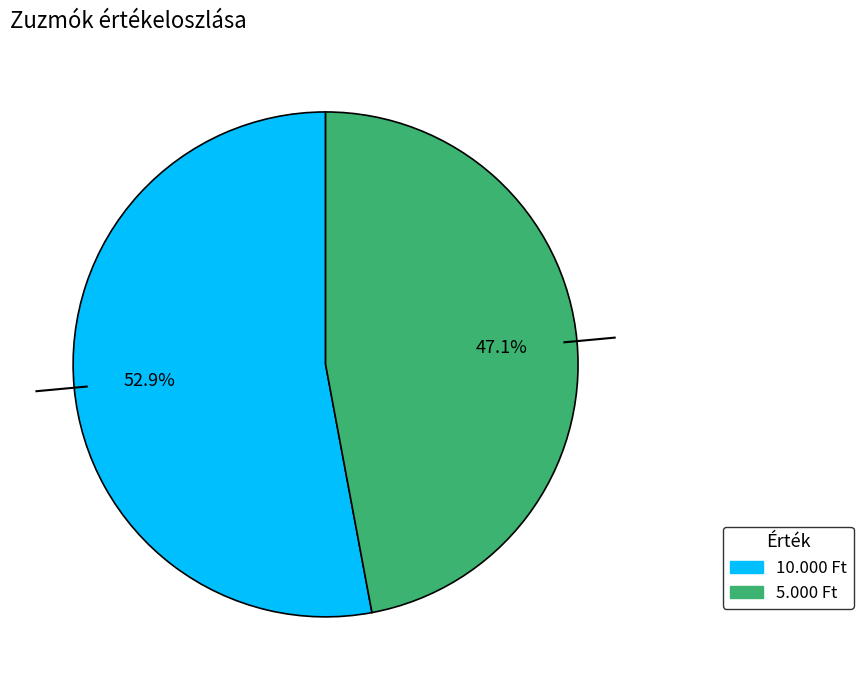

Rank the categories by value from highest to lowest.

10.000 Ft, 5.000 Ft